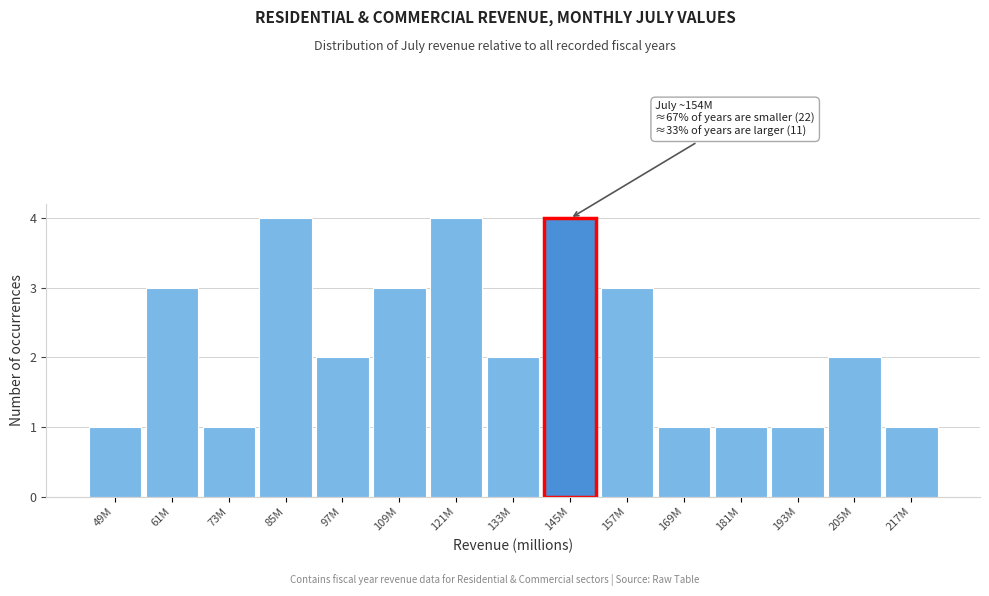

Reading left to right, what are all the values shown in this chart?

1	3	1	4	2	3	4	2	4	3	1	1	1	2	1